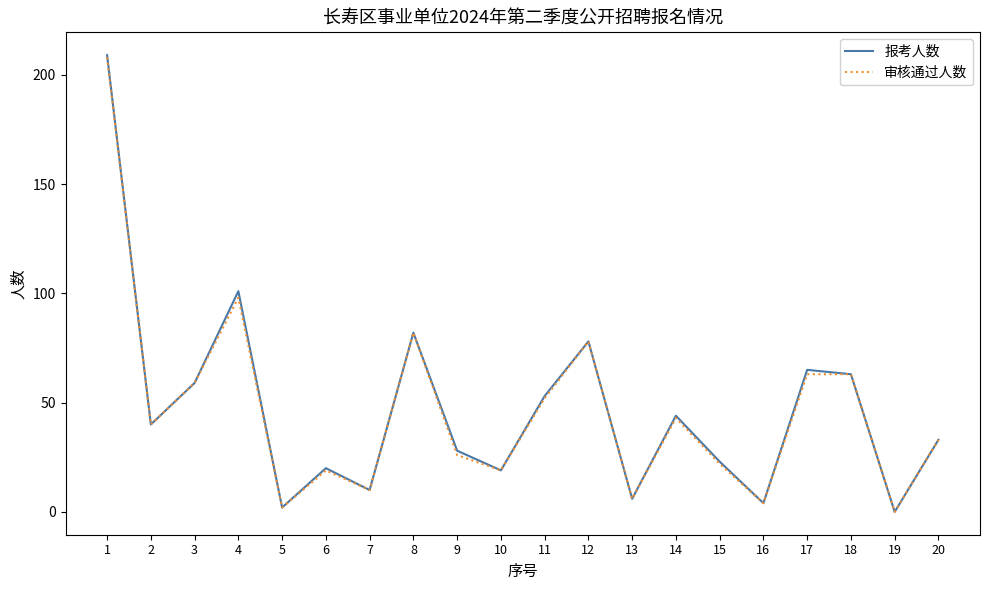

At which label is 审核通过人数 closest to 104?

4